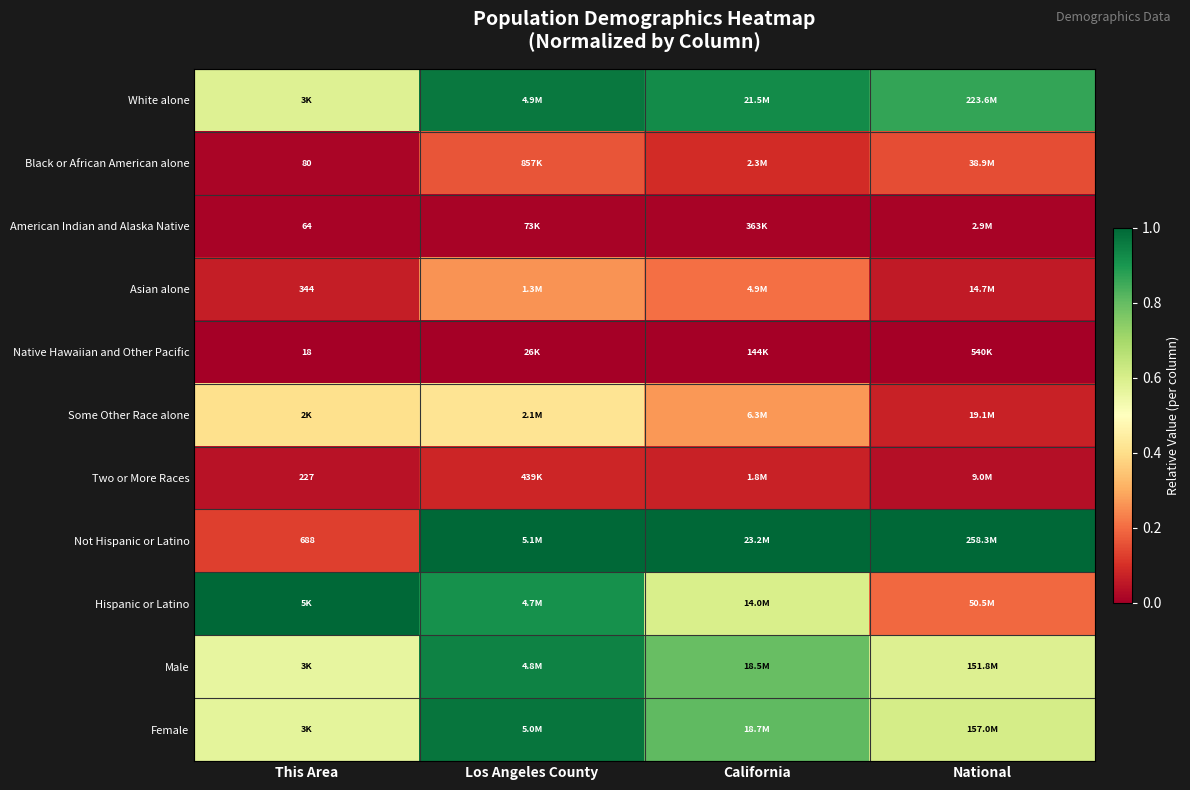

The value of Female at This Area is 0.2. True or false?

False